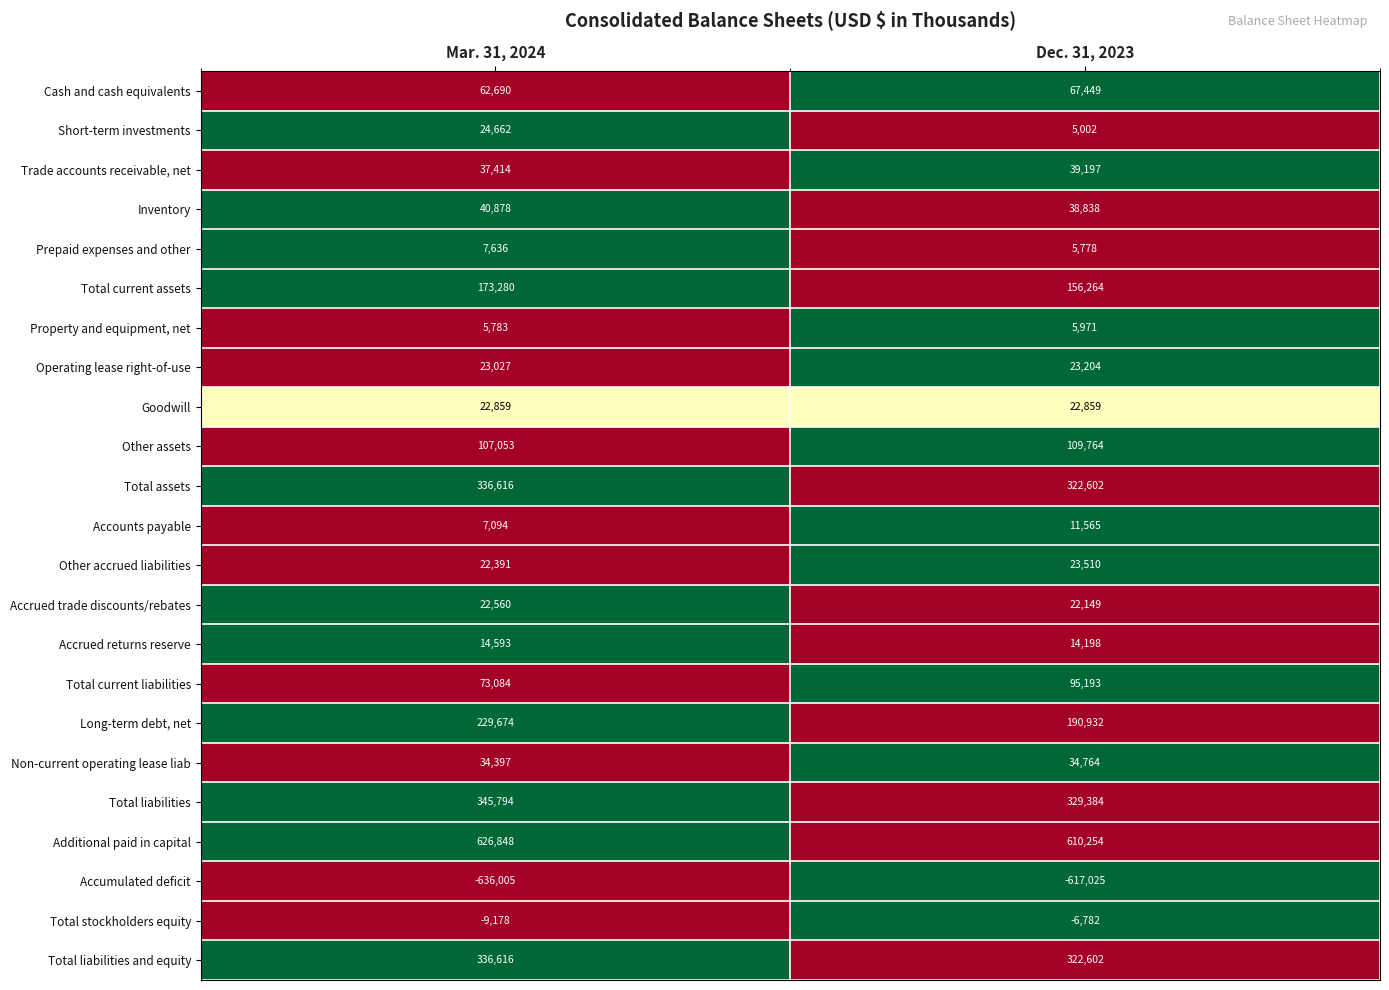

The value of Goodwill at Mar. 31, 2024 is 12181. True or false?

False